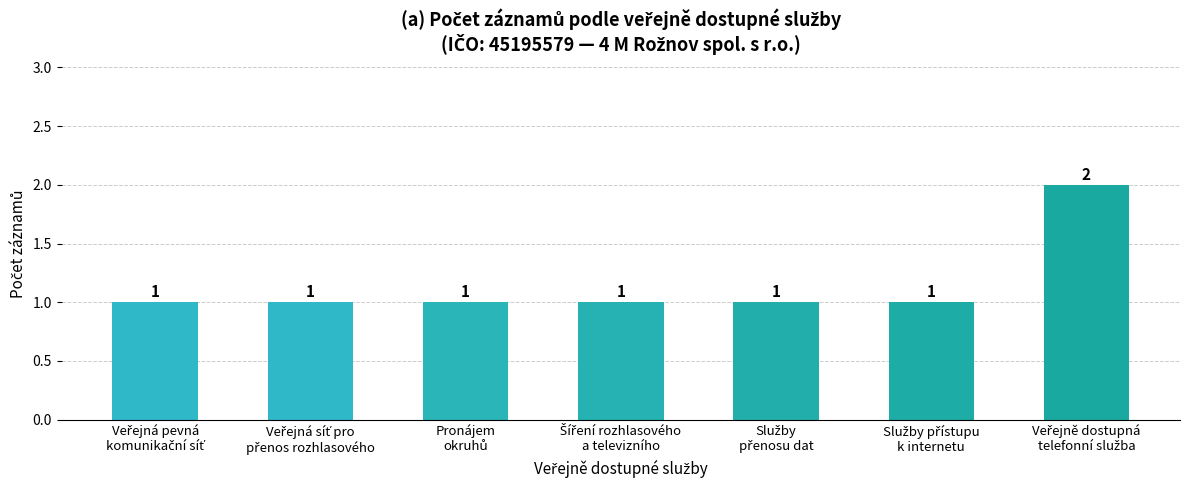

What is the sum of all values?

8